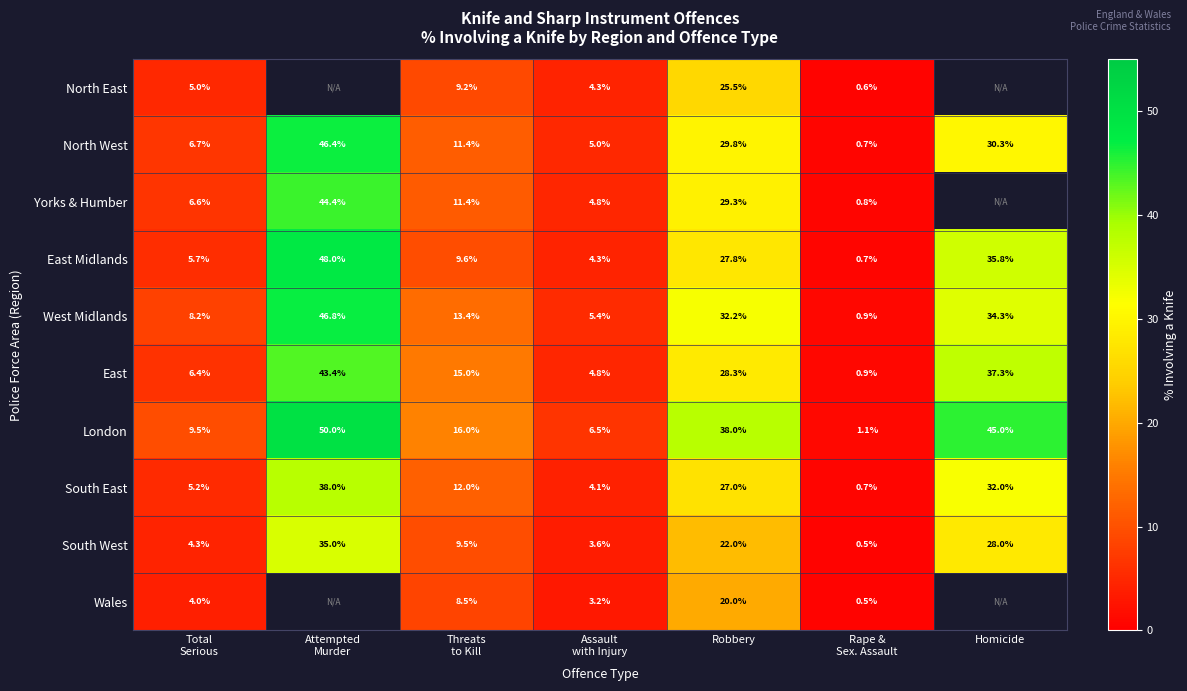

What is the difference between the highest and lowest values at Rape &
Sex. Assault?

0.6